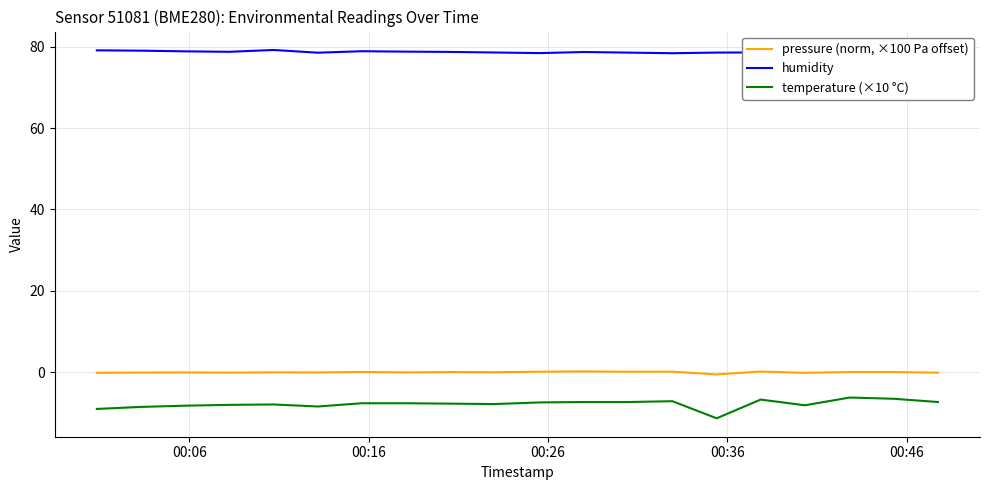

True or false: temperature (×10 °C) and pressure (norm, ×100 Pa offset) intersect in this chart.

False